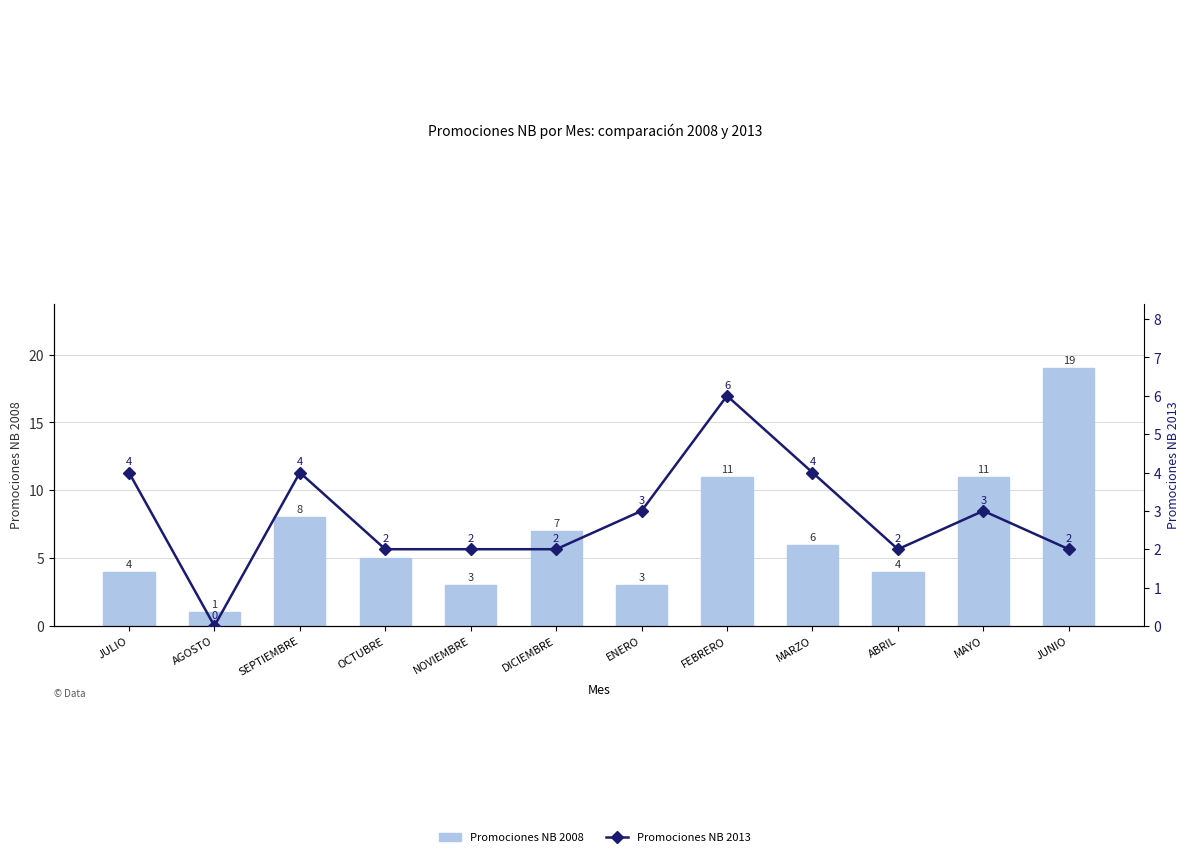

What are all the series names shown in the legend?

Promociones NB 2008, Promociones NB 2013